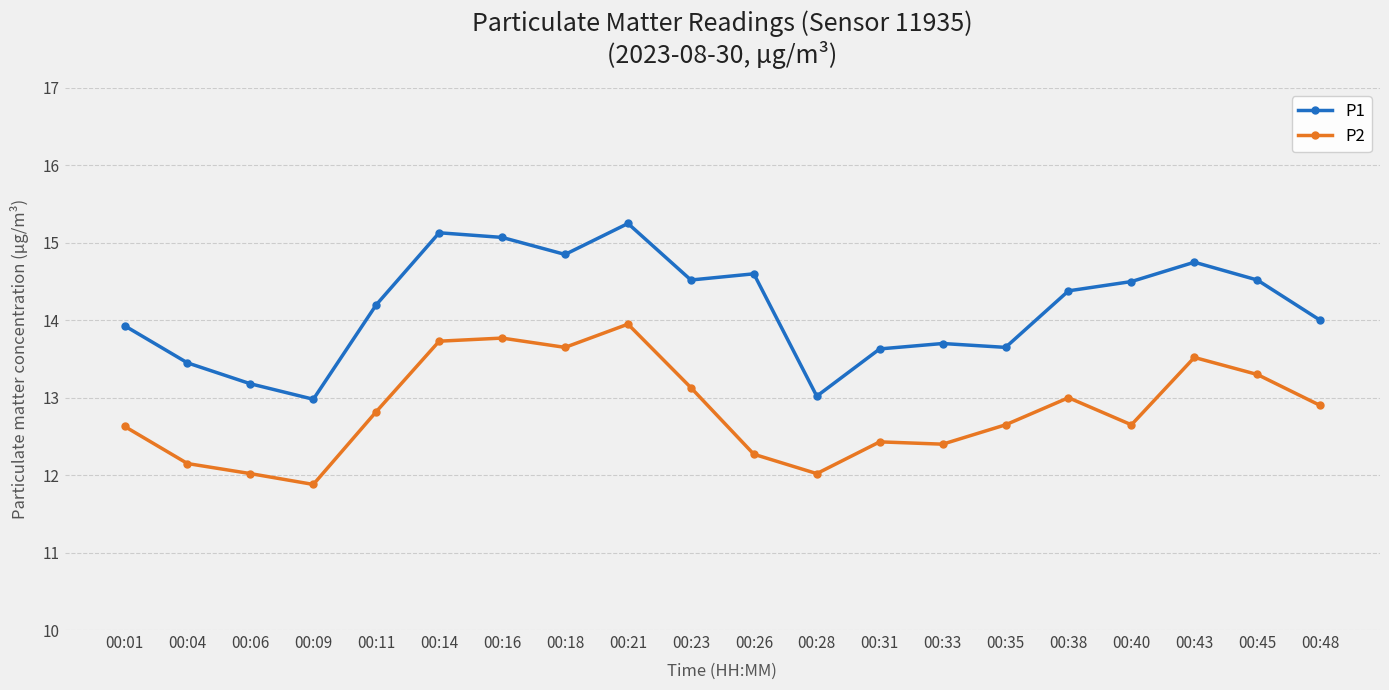

Where is the first local minimum for P1?

00:09